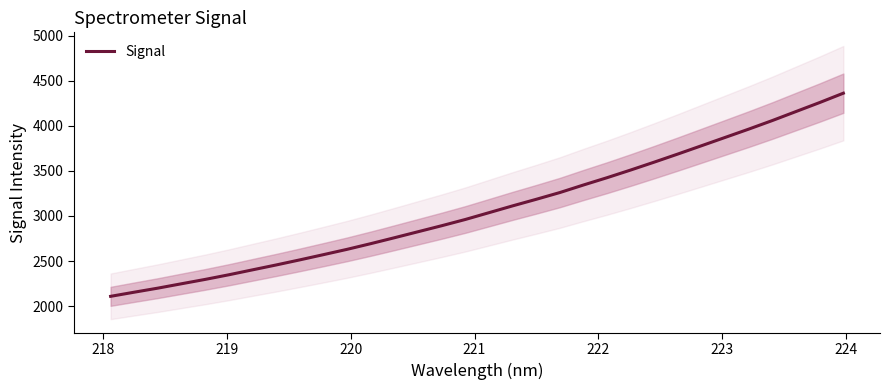

What is the average value?

3083.5